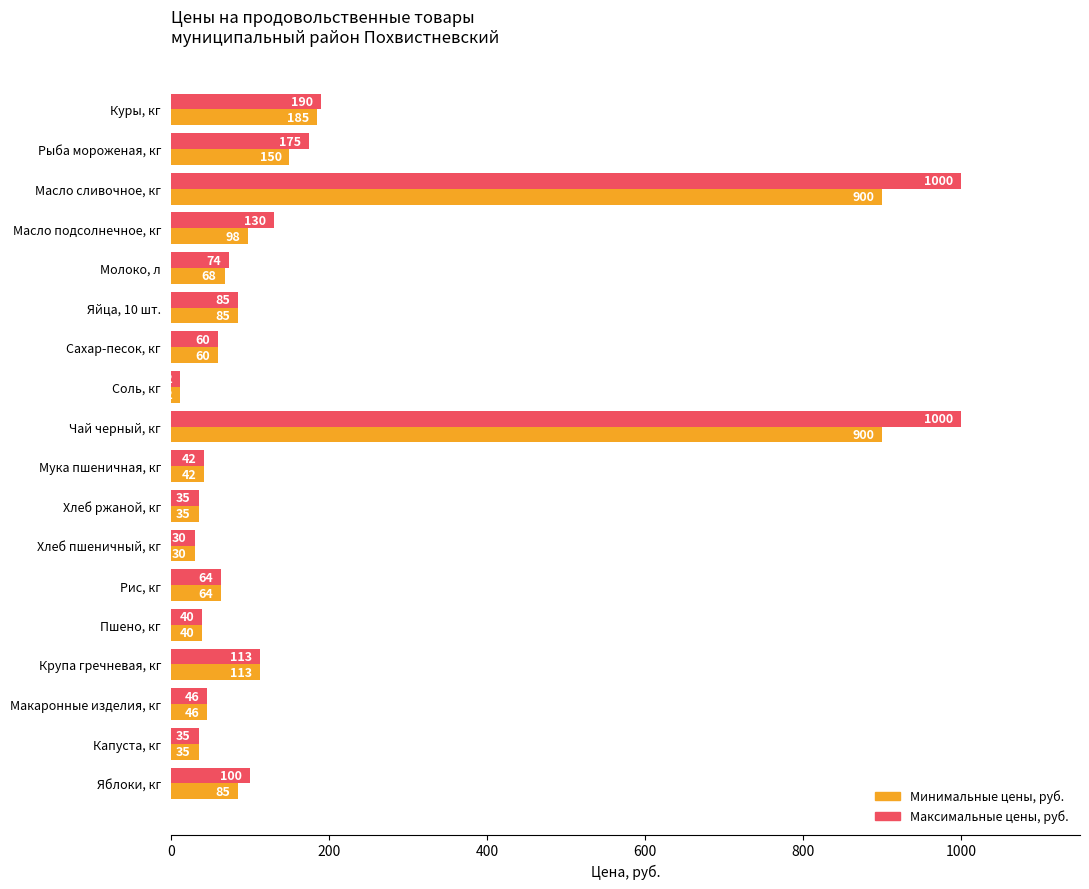

At which category does the chart reach its minimum across all series?

Соль, кг